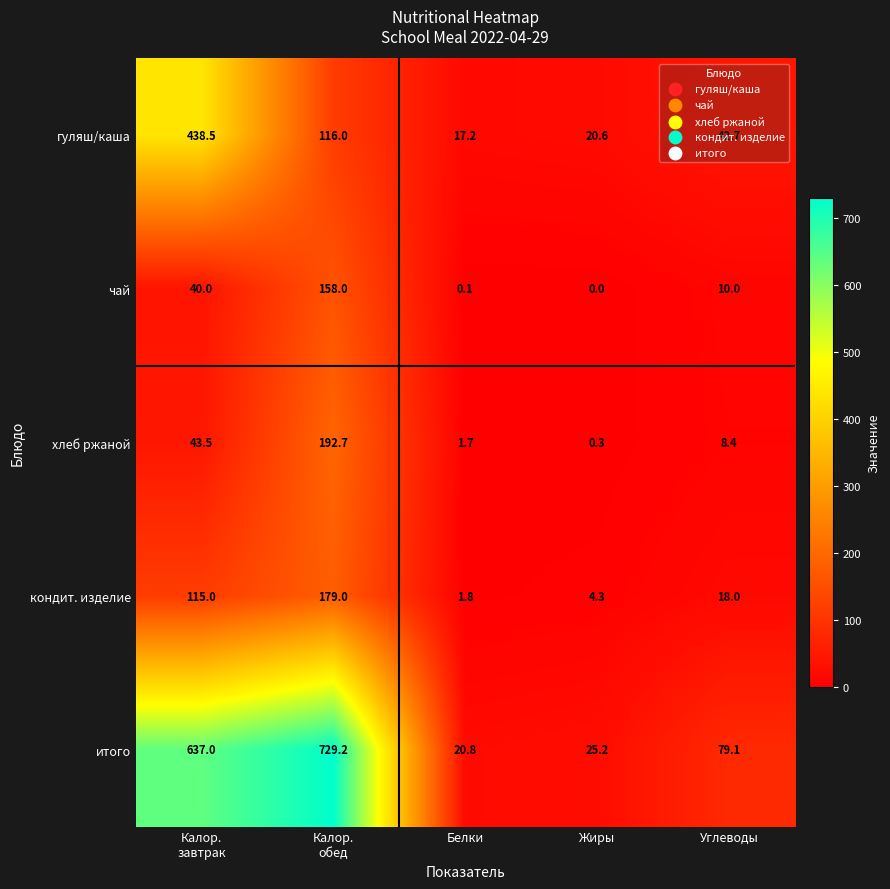

Which series has the largest total across all categories?

итого